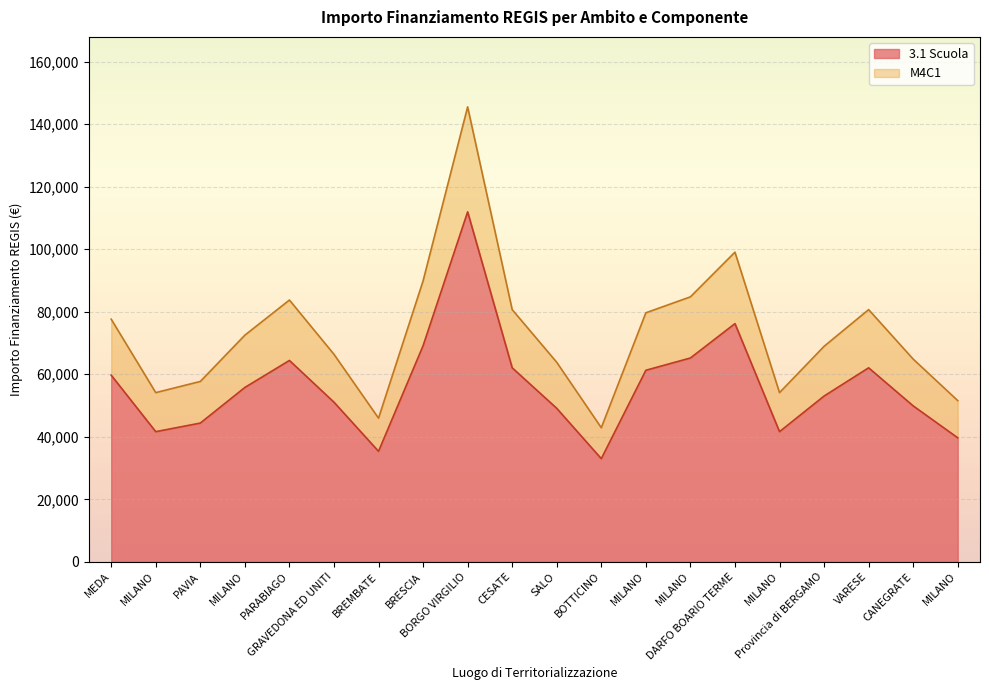

True or false: 3.1 Scuola and M4C1 intersect in this chart.

False